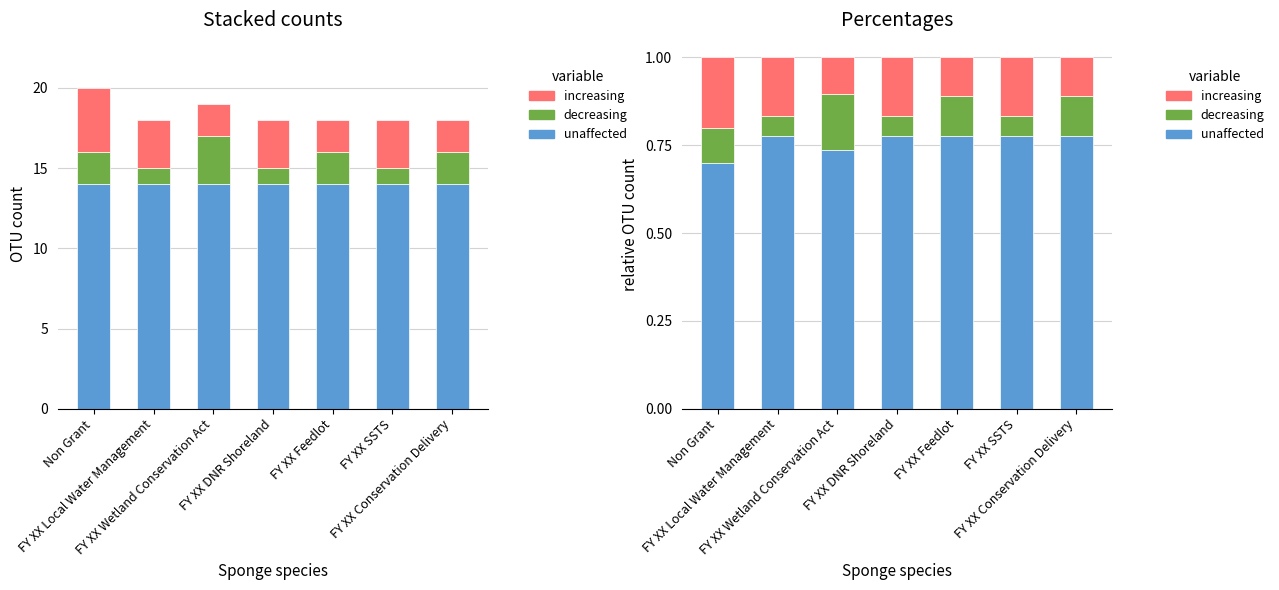

Between Non Grant and FY XX Wetland Conservation Act, which is larger?

FY XX Wetland Conservation Act